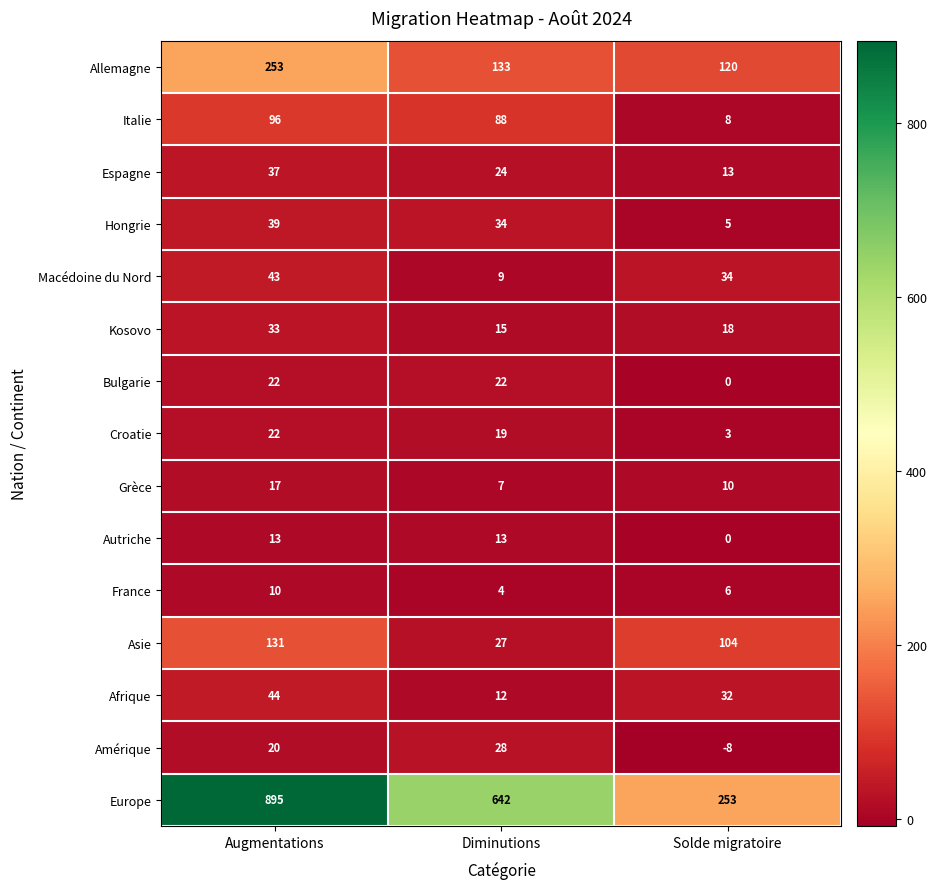

How many Amérique values are between -8 and 28?

3